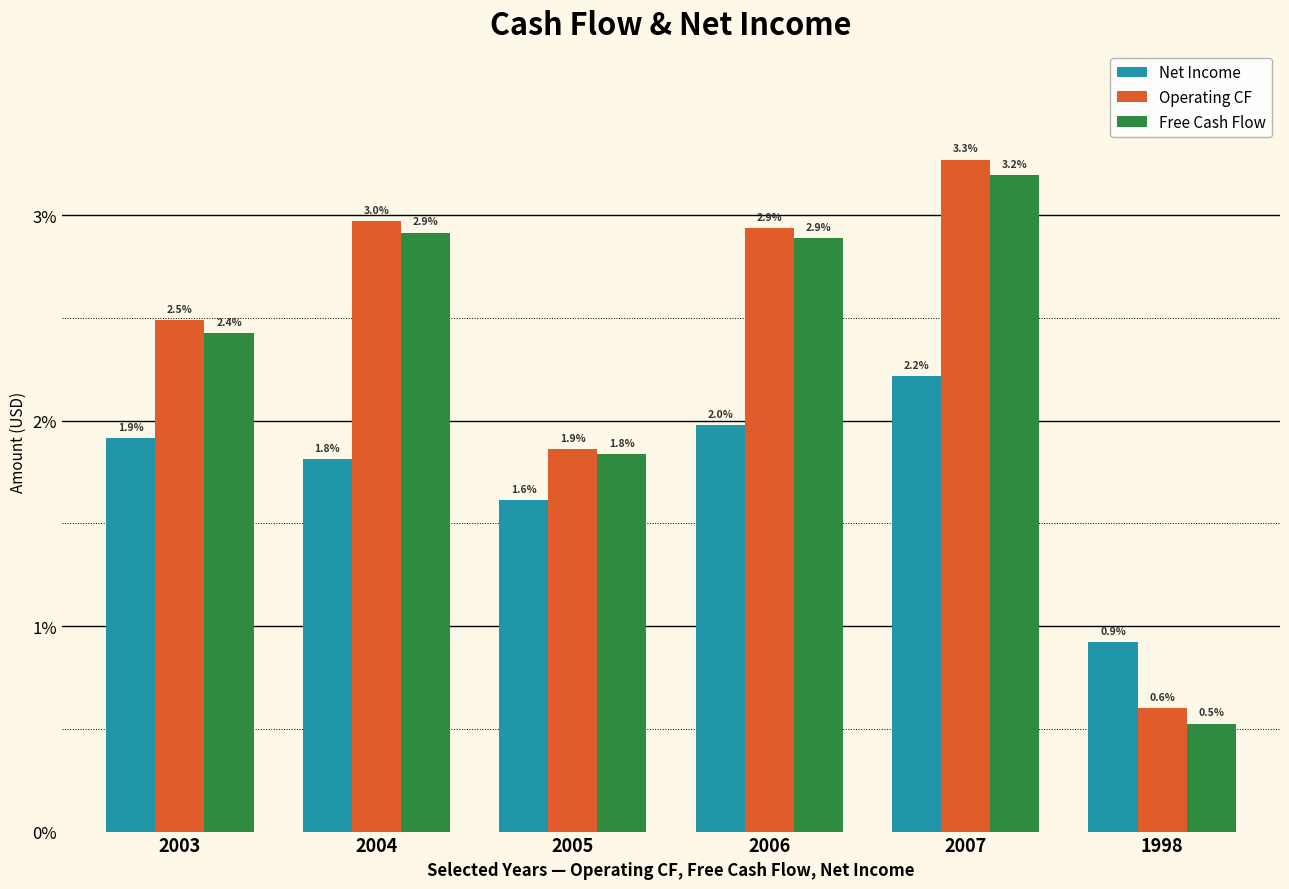

Reading left to right, extract all data points from this chart.

Net Income: 2003=191485000	2004=181179000	2005=161191000	2006=197729000	2007=221751000	1998=92400000
Operating CF: 2003=248817000	2004=297045000	2005=186006000	2006=293718000	2007=326999000	1998=60063000
Free Cash Flow: 2003=242529000	2004=291518000	2005=183665000	2006=288978000	2007=319310000	1998=52537000